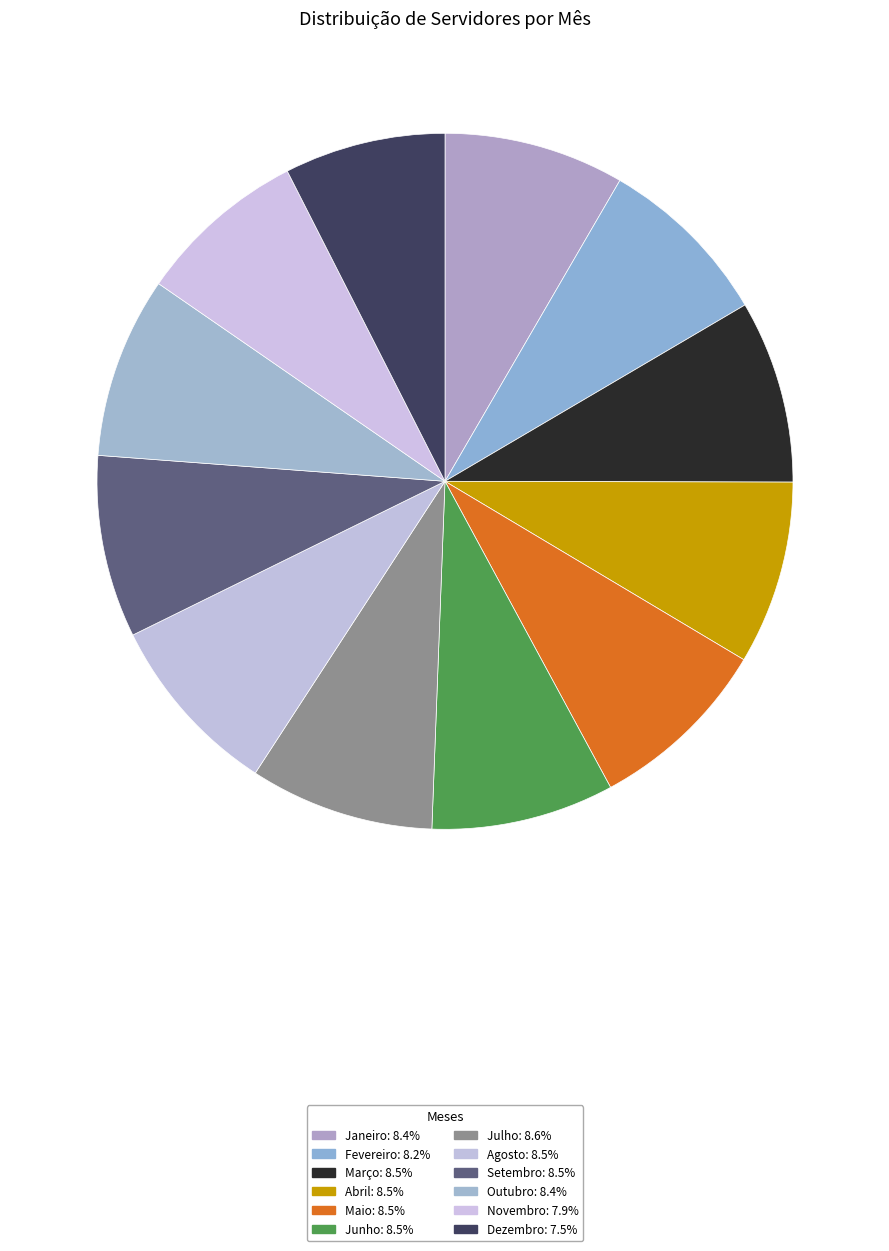

To the nearest percent, what is the average slice percentage?

8%